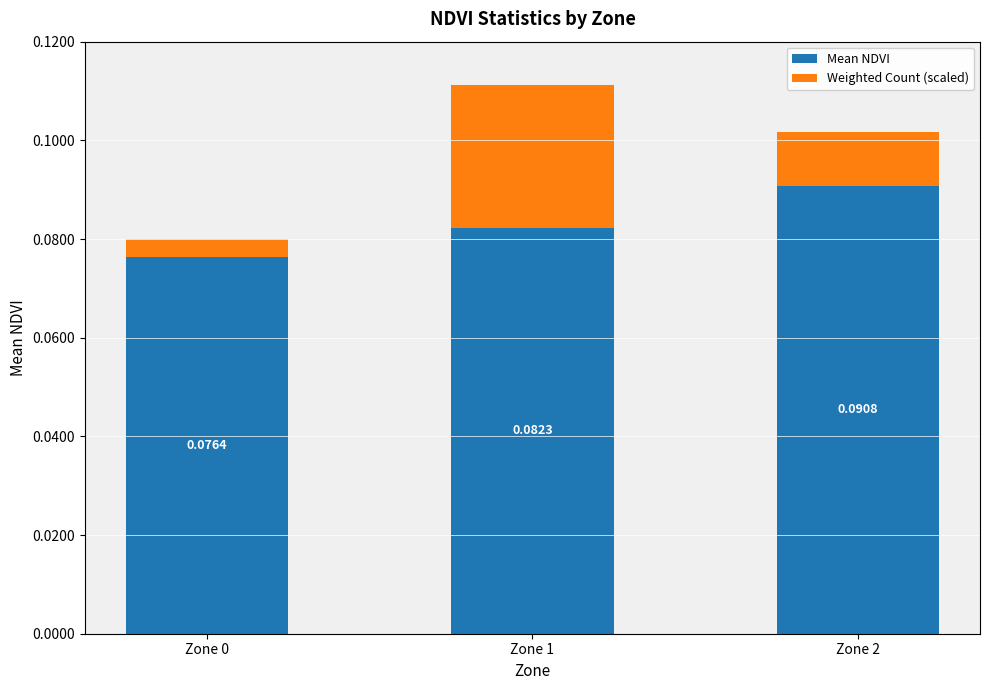

Count the number of categories in the chart.

3